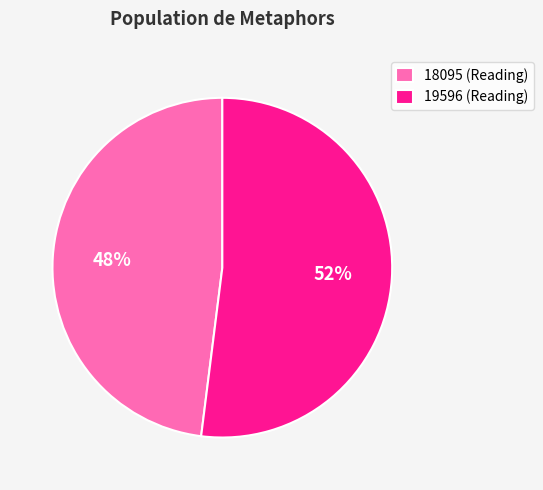

Do 19596 (Reading) and 18095 (Reading) together represent more than half of the pie?

Yes